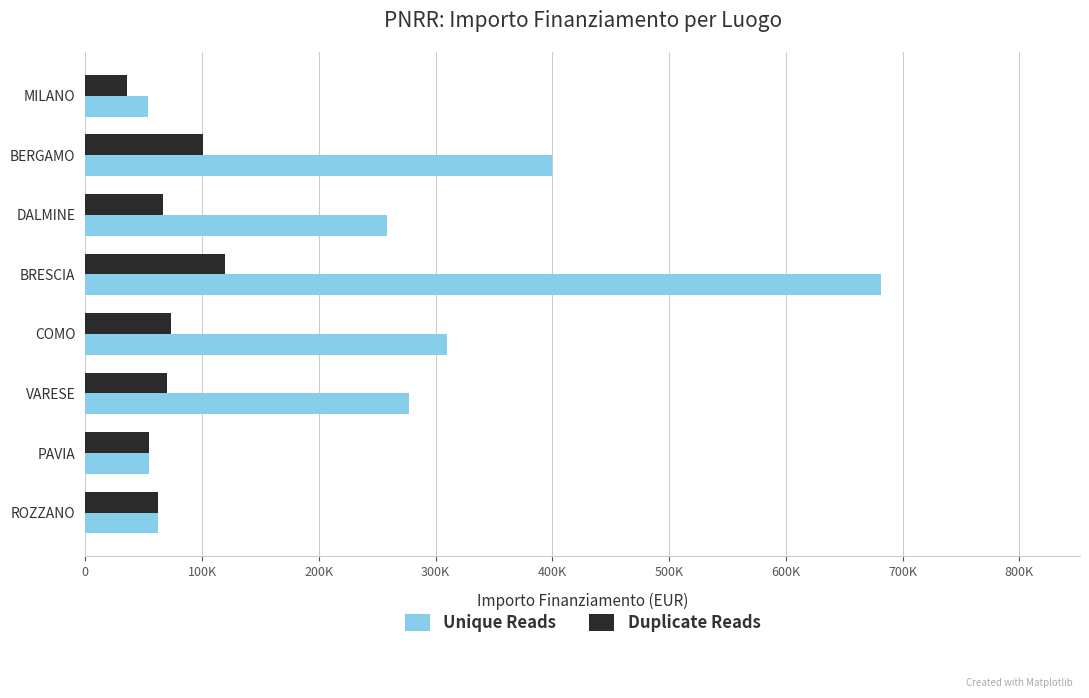

What are all the series names shown in the legend?

Unique Reads, Duplicate Reads